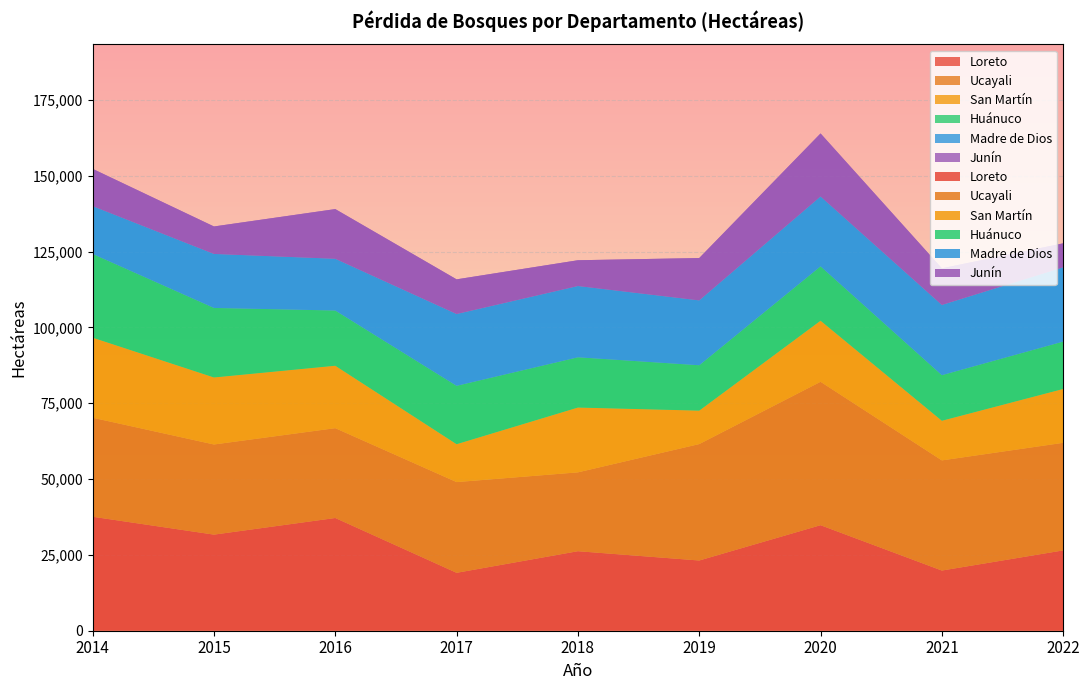

Reading left to right, what are all the values shown in this chart?

Loreto: 2014=37564.0	2015=31668.0	2016=37151.0	2017=19082.0	2018=26203.0	2019=23140.0	2020=34777.5	2021=19829.3	2022=26469.3
Ucayali: 2014=32637.0	2015=29715.0	2016=29611.0	2017=29905.0	2018=25991.0	2019=38377.0	2020=47267.2	2021=36305.6	2022=35464.1
San Martín: 2014=26400.0	2015=22101.0	2016=20589.0	2017=12501.0	2018=21376.0	2019=11034.0	2020=20149.4	2021=13080.1	2022=17763.8
Huánuco: 2014=27596.0	2015=22912.0	2016=18198.0	2017=19236.0	2018=16560.0	2019=14956.0	2020=17911.4	2021=15020.9	2022=15616.1
Madre de Dios: 2014=15767.0	2015=17802.0	2016=17054.0	2017=23669.0	2018=23492.0	2019=21378.0	2020=23042.1	2021=23142.1	2022=24485.4
Junín: 2014=12277.0	2015=9053.0	2016=16377.0	2017=11427.0	2018=8497.0	2019=13960.0	2020=20766.0	2021=12082.3	2022=7894.7